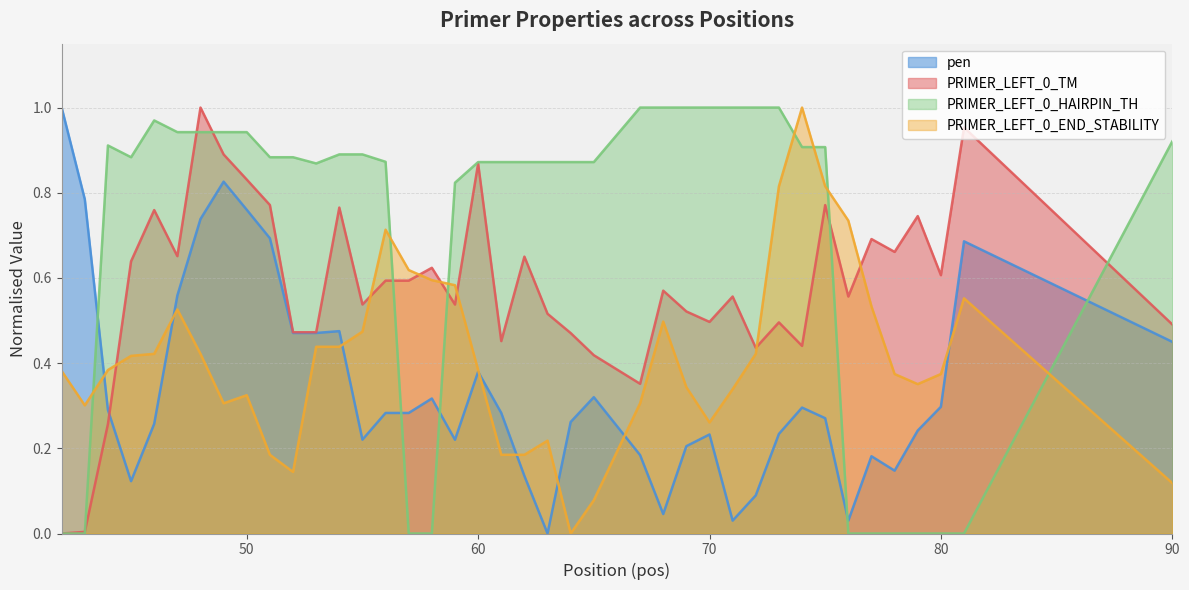

In PRIMER_LEFT_0_TM, how many points are higher than both neighbors (excluding endpoints)?

13